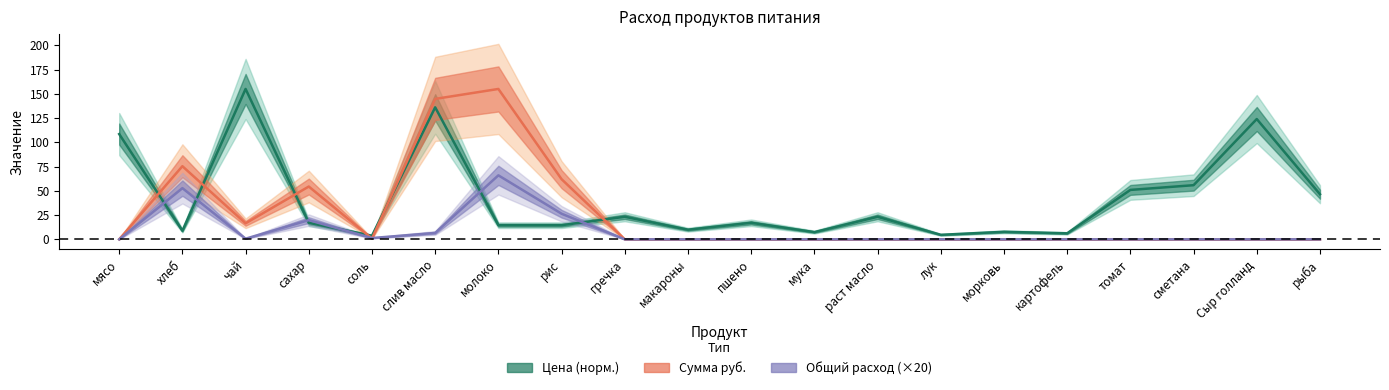

What position from the right is Сыр голланд?

2